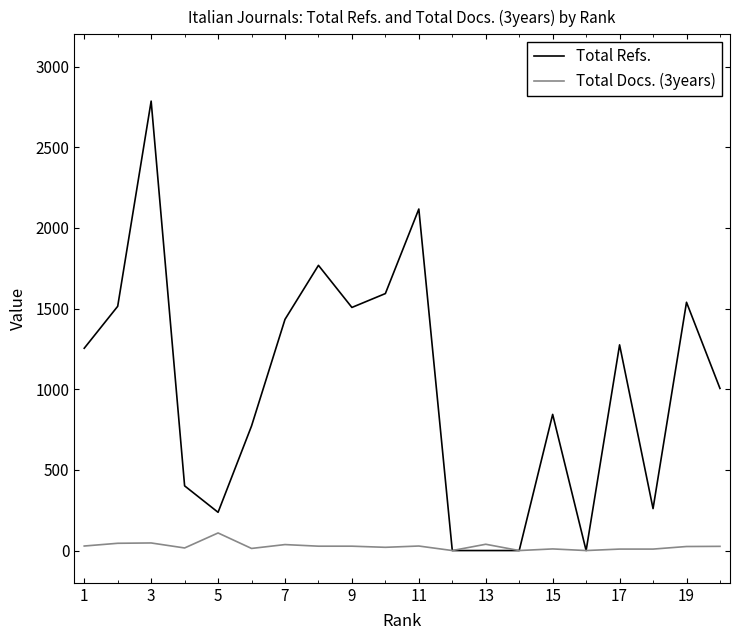

List the series in order of their peak value, lowest first.

Total Docs. (3years), Total Refs.